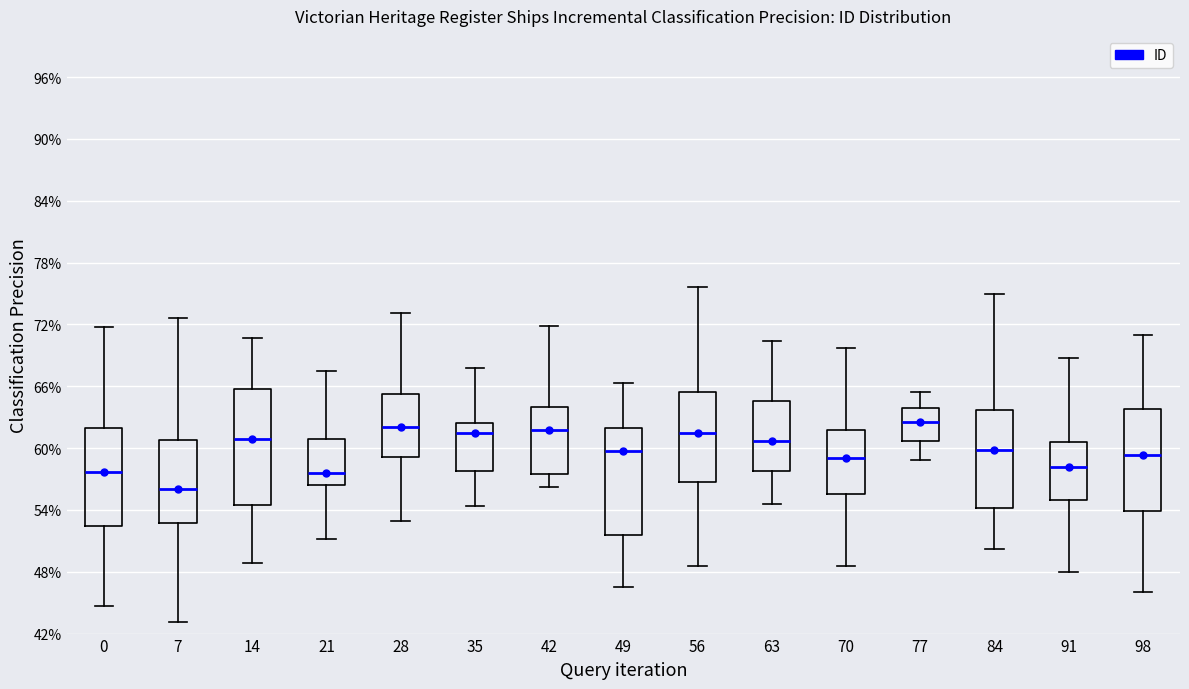

Reading left to right, read every box against the y-axis: the position of its median line, the range the box covers, and the ends of its whiskers. The values are not printed on the chart, so give them approximately, as read against the axis.

0: median 58, box 52 to 62, whiskers 45 to 72
7: median 56, box 53 to 61, whiskers 43 to 73
14: median 61, box 54 to 66, whiskers 49 to 71
21: median 58, box 56 to 61, whiskers 51 to 67
28: median 62, box 59 to 65, whiskers 53 to 73
35: median 61, box 58 to 62, whiskers 54 to 68
42: median 62, box 58 to 64, whiskers 56 to 72
49: median 60, box 52 to 62, whiskers 46 to 66
56: median 61, box 57 to 65, whiskers 49 to 76
63: median 61, box 58 to 65, whiskers 55 to 70
70: median 59, box 56 to 62, whiskers 49 to 70
77: median 62, box 61 to 64, whiskers 59 to 65
84: median 60, box 54 to 64, whiskers 50 to 75
91: median 58, box 55 to 61, whiskers 48 to 69
98: median 59, box 54 to 64, whiskers 46 to 71